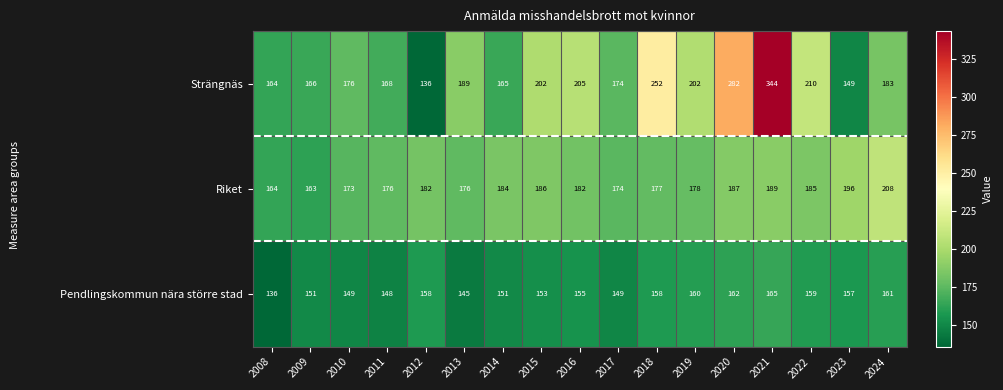

Which series has the largest total across all categories?

Strängnäs